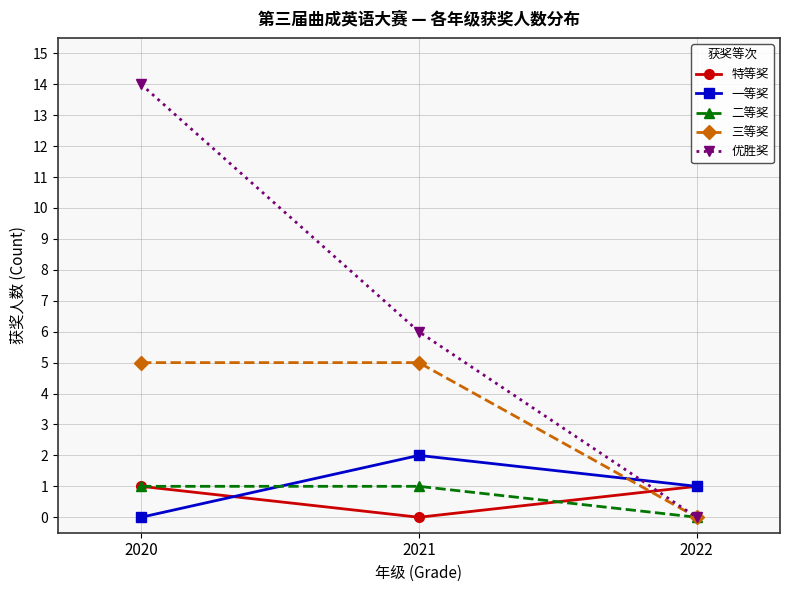

Is the value of 特等奖 at 2022 greater than the value of 优胜奖 at 2022?

Yes